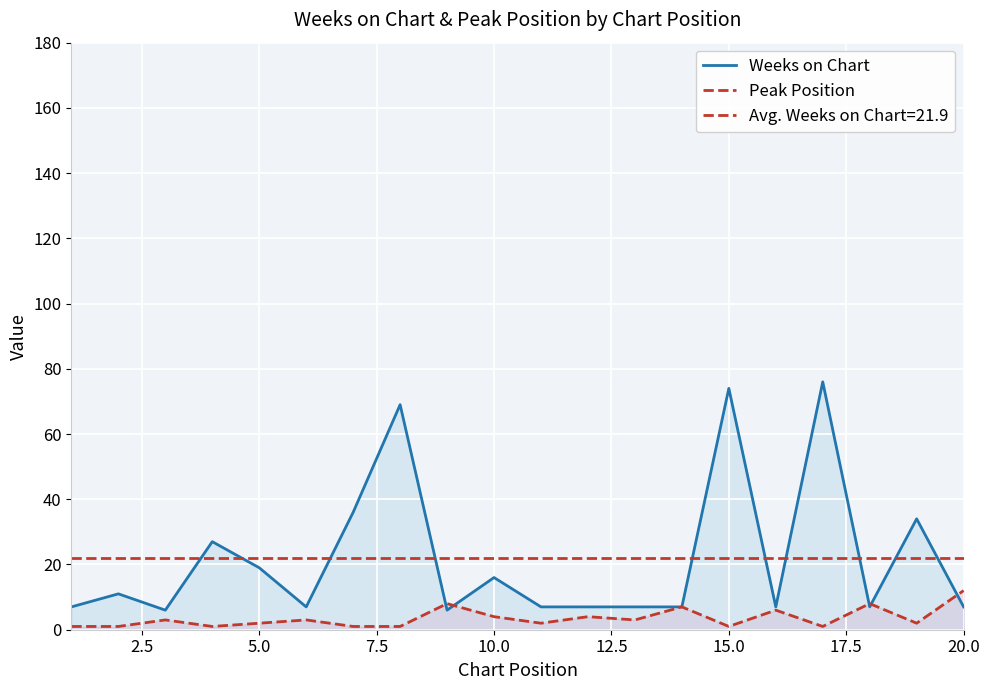

Between 10.0 and 15.0, which series saw the biggest shift?

Weeks on Chart